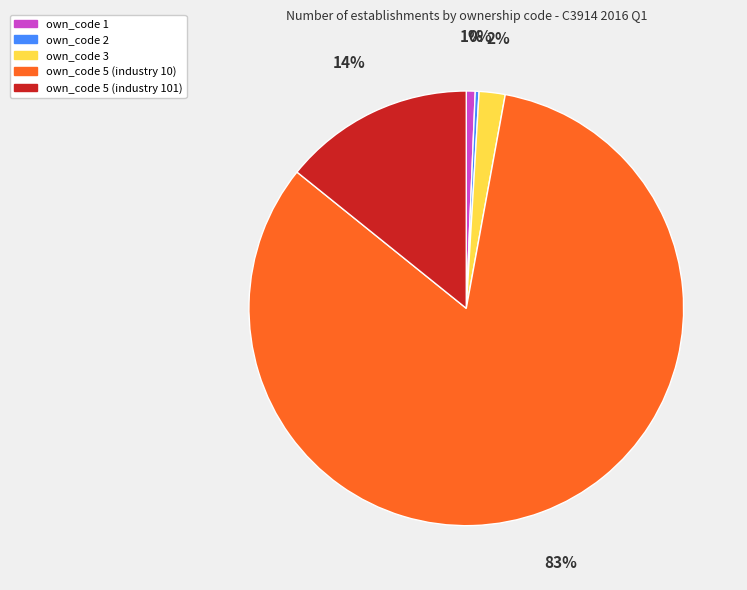

Is there any slice that represents more than half of the pie?

Yes